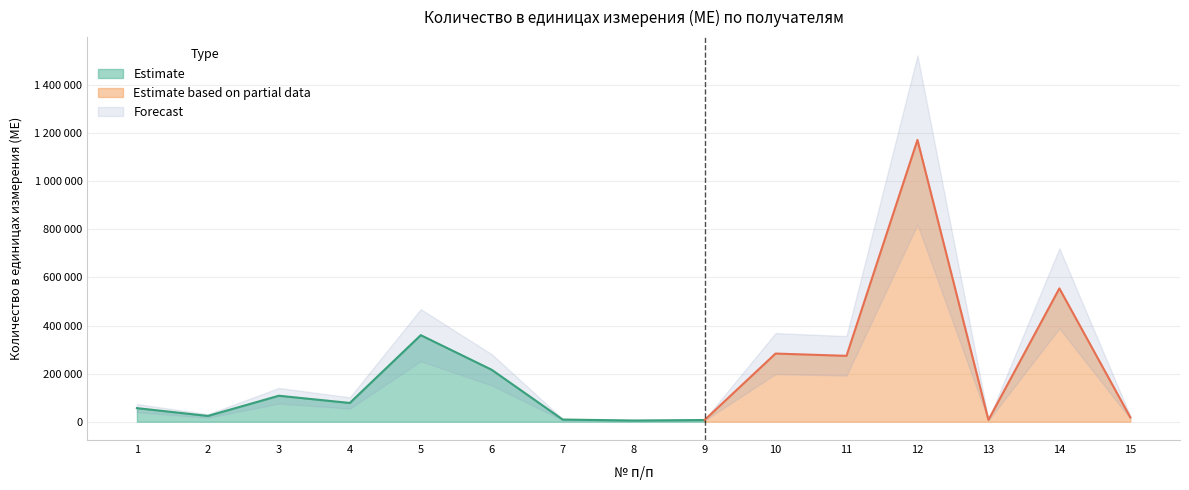

Where is the data nearest to the value 588500?

14